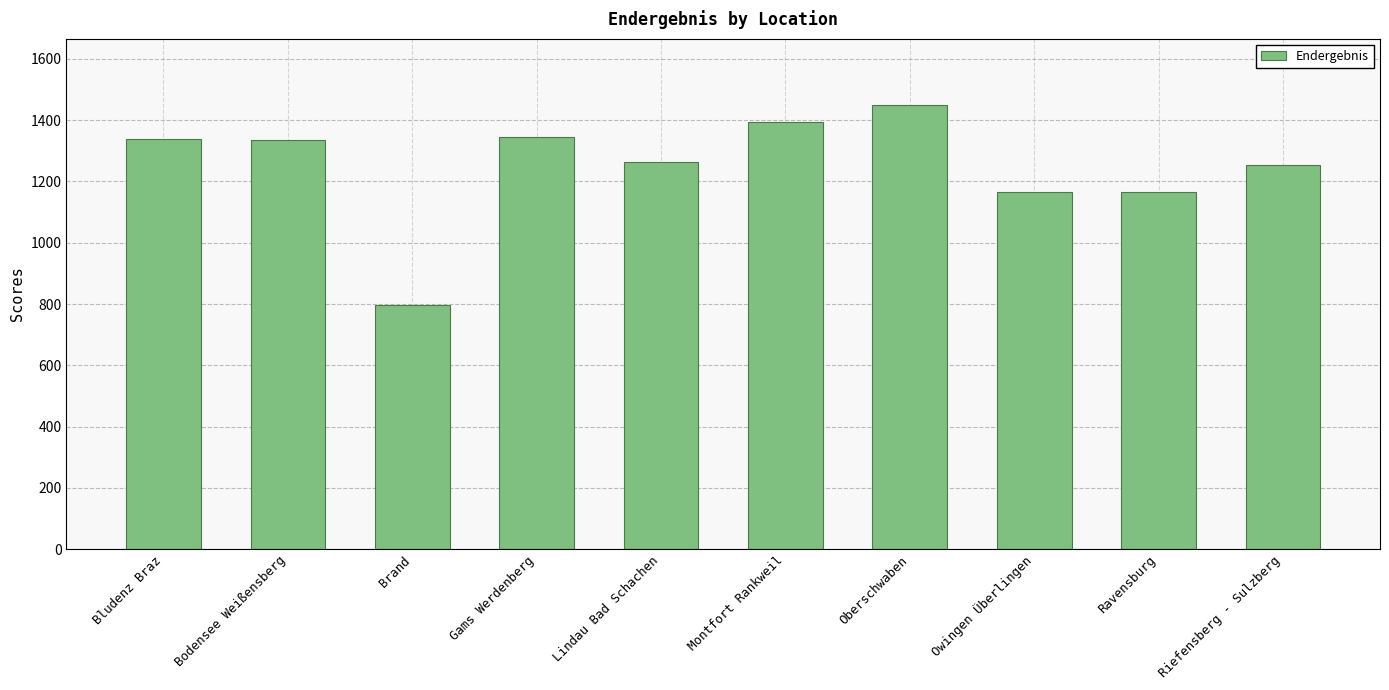

What value does the data have at Gams Werdenberg, to the nearest 100?

1300